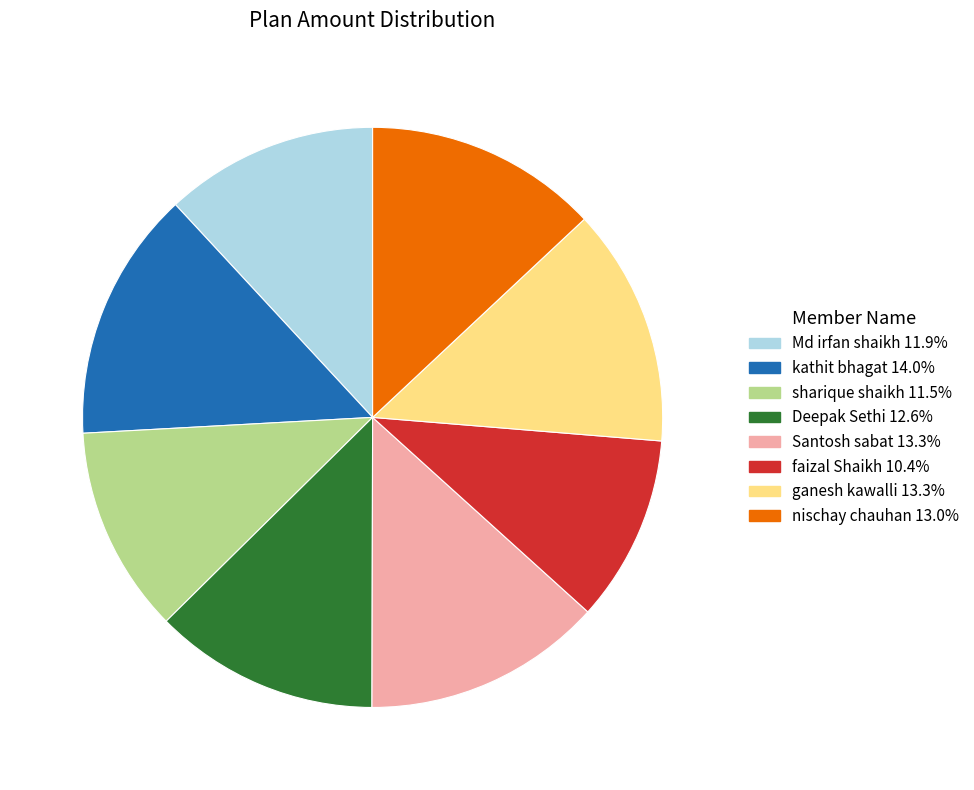

What is the largest slice in the pie chart?

kathit bhagat